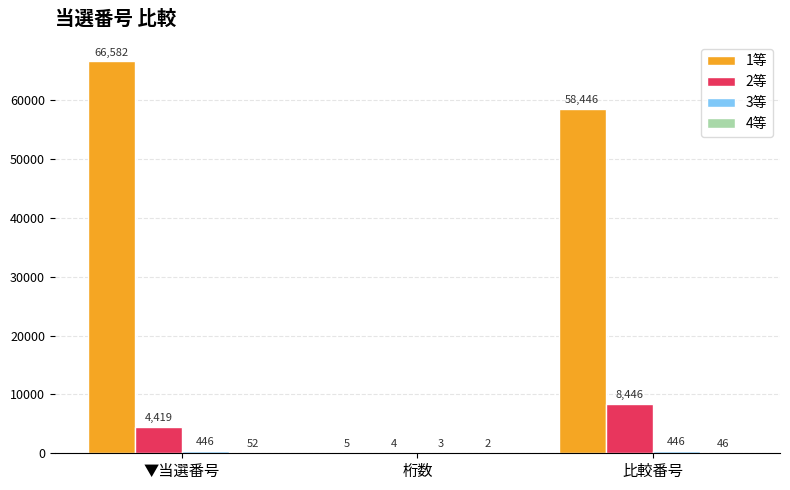

What is the sum of all 1等 values?

125033